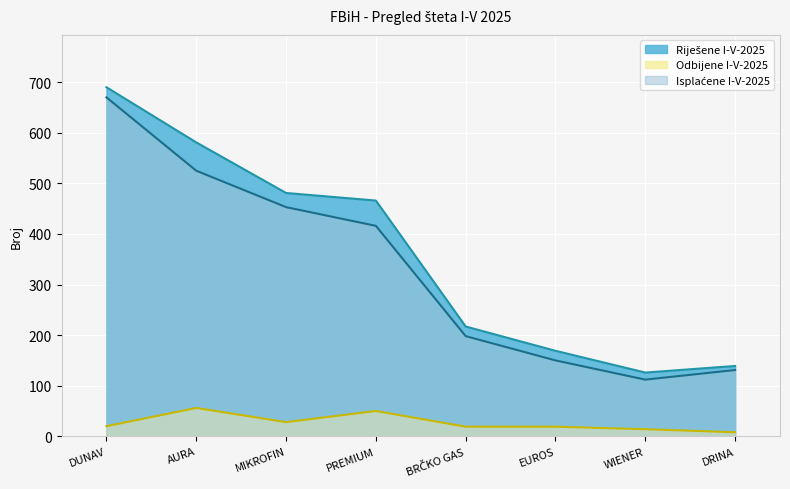

The value of Odbijene I-V-2025 at DUNAV is 20. True or false?

True